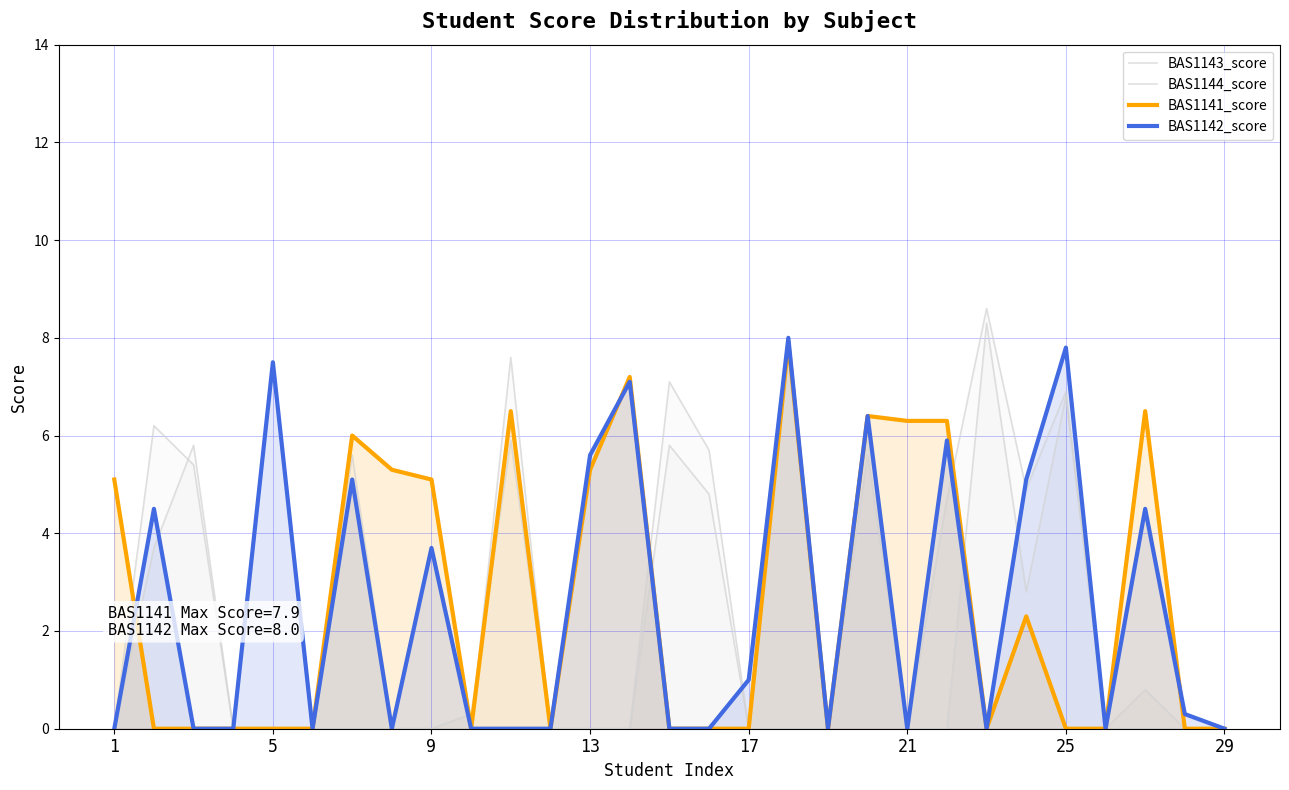

How many data points in BAS1141_score are above 0?

13